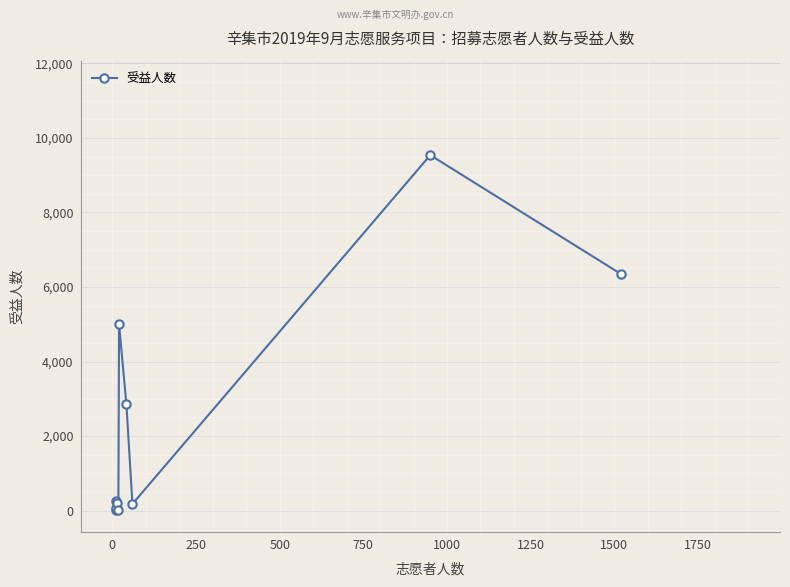

What is the value of the 5th point from the left?

10